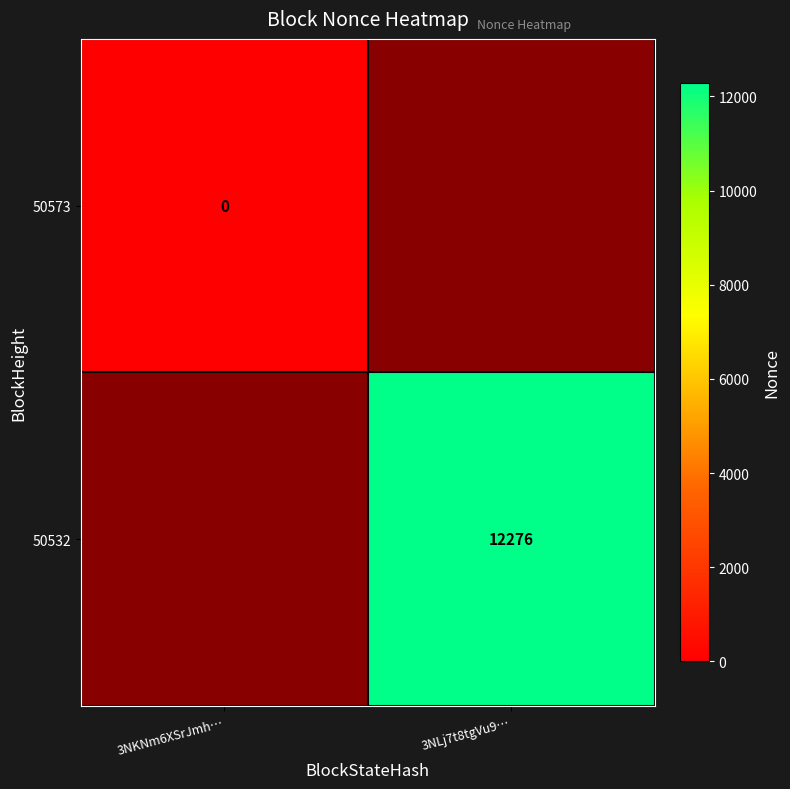

Which has a higher value, 3NKNm6XSrJmh… or 3NLj7t8tgVu9…?

3NLj7t8tgVu9…